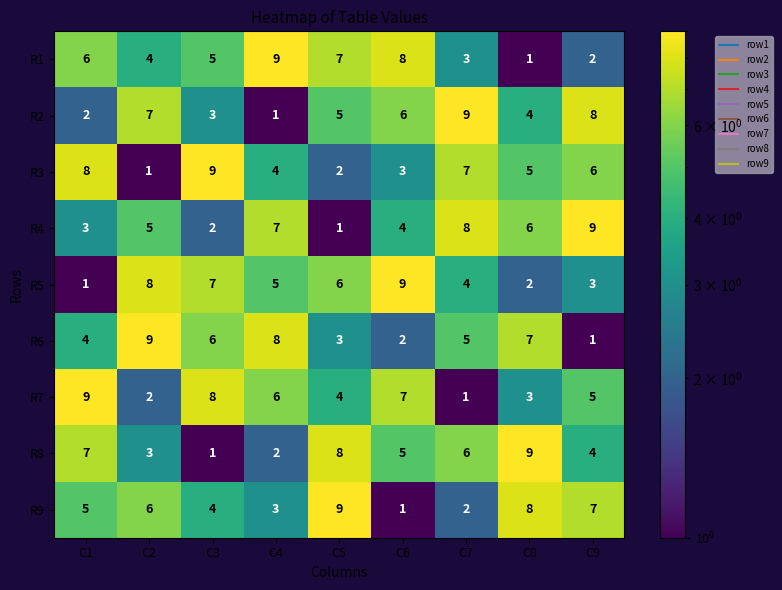

Where is R1 nearest to the value 5?

C3